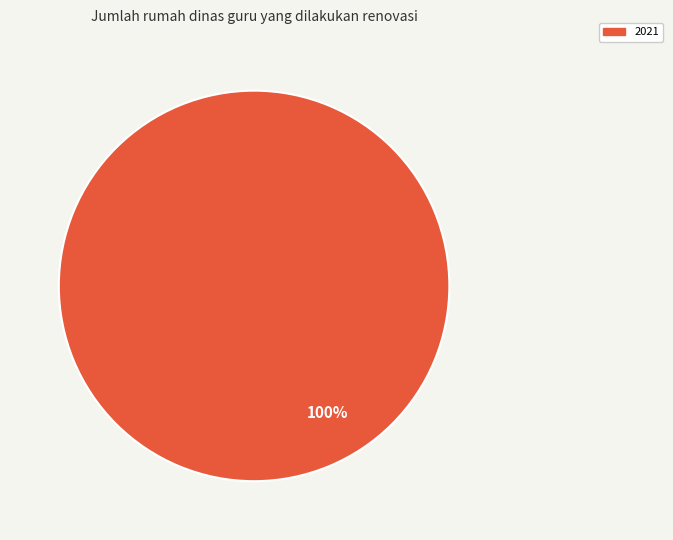

Is there any slice that represents more than half of the pie?

Yes